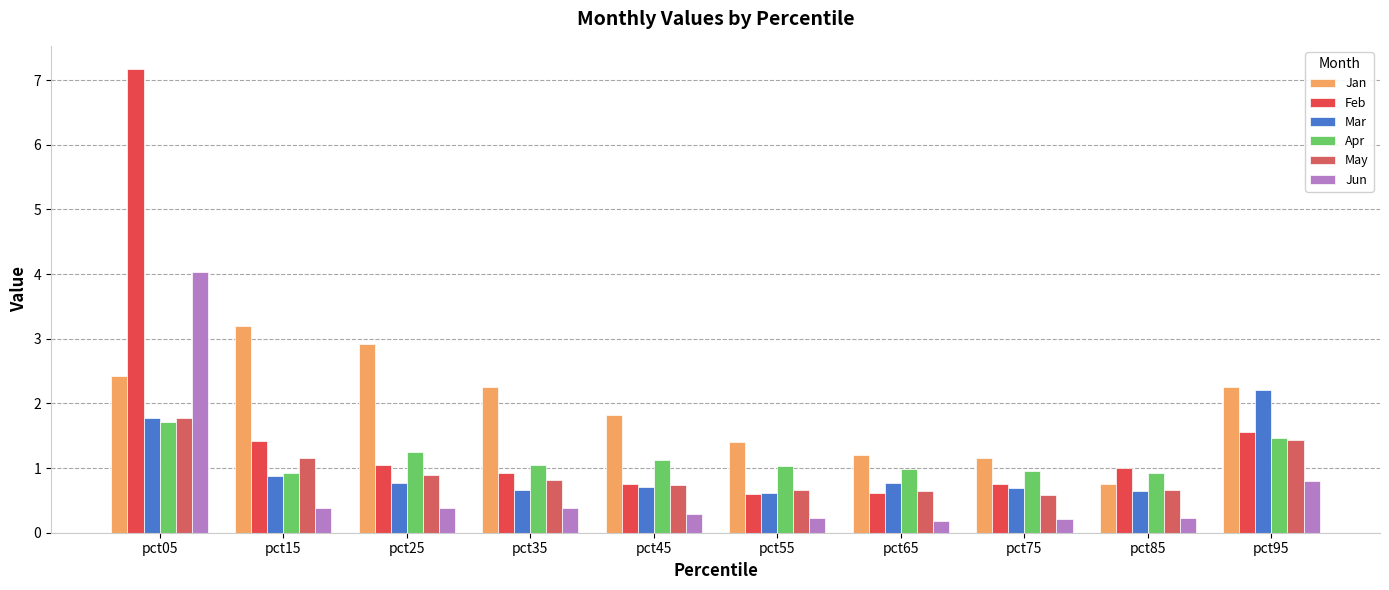

Which category has the lowest value in the Feb series?

pct55